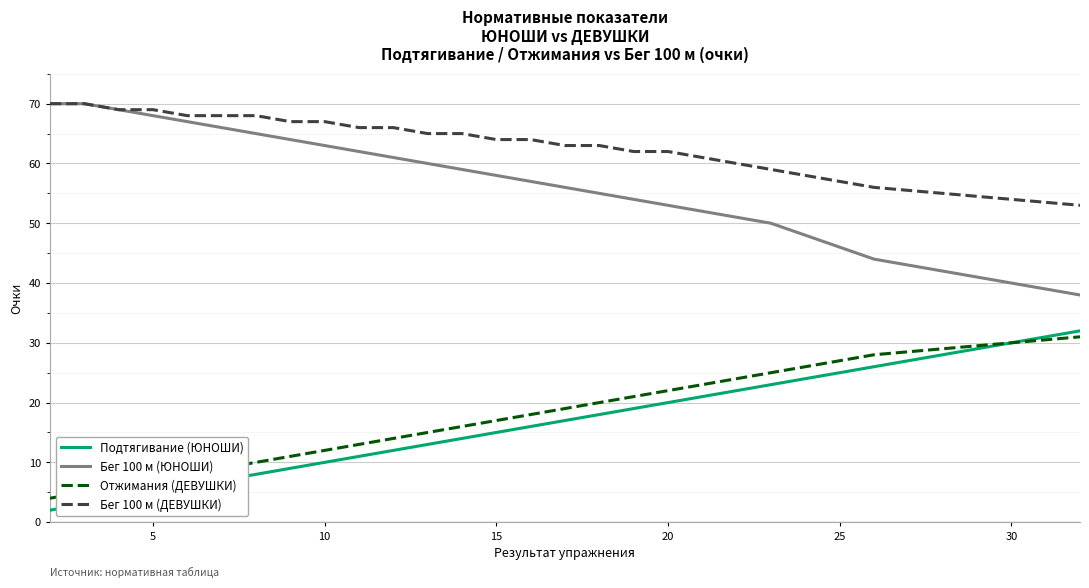

Reading left to right, list all the values displayed in this chart.

Подтягивание (ЮНОШИ): 2	3	4	5	6	7	8	9	10	11	12	13	14	15	16	17	18	19	20	21	22	23	24	25	26	28	30	32
Бег 100 м (ЮНОШИ): 70	70	69	68	67	66	65	64	63	62	61	60	59	58	57	56	55	54	53	52	51	50	48	46	44	42	40	38
Отжимания (ДЕВУШКИ): 4	5	6	7	8	9	10	11	12	13	14	15	16	17	18	19	20	21	22	23	24	25	26	27	28	29	30	31
Бег 100 м (ДЕВУШКИ): 70	70	69	69	68	68	68	67	67	66	66	65	65	64	64	63	63	62	62	61	60	59	58	57	56	55	54	53